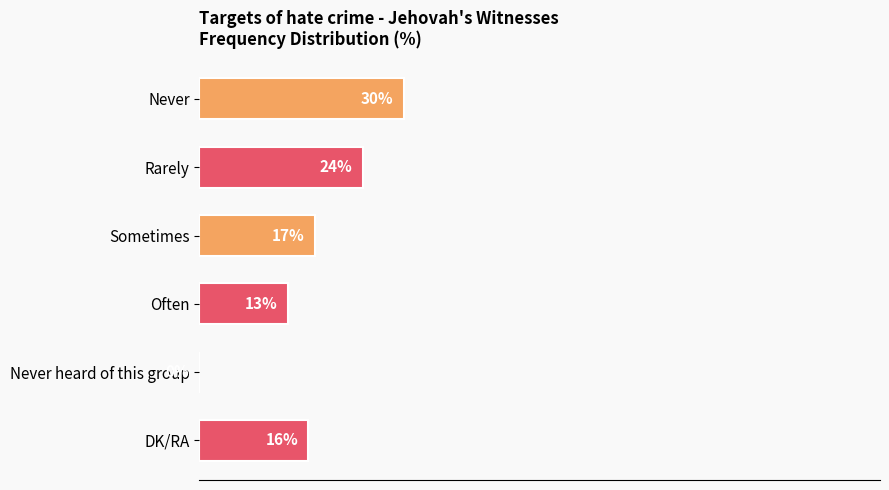

Between Never and DK/RA, which is larger?

Never